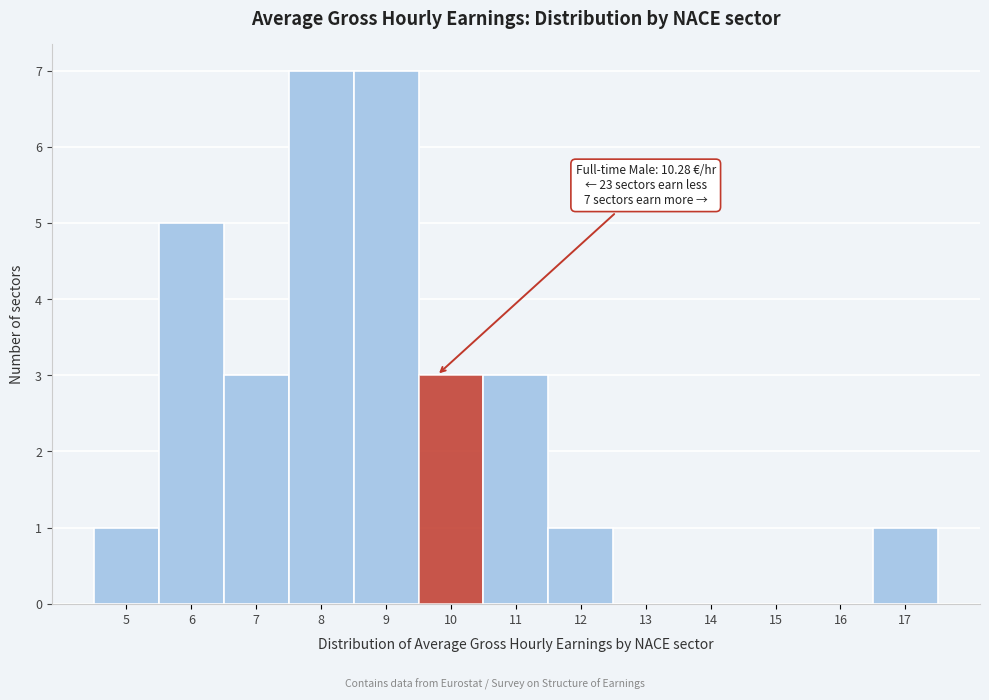

Reading left to right, transcribe all the data shown in this chart.

5=1	6=5	7=3	8=7	9=7	10=3	11=3	12=1	13=0	14=0	15=0	16=0	17=1